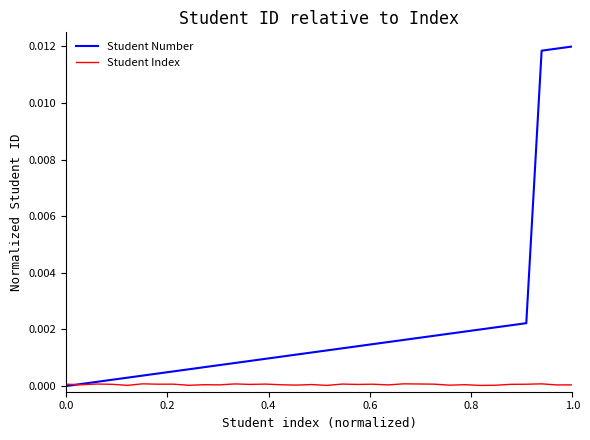

Which series has the largest total across all categories?

Student Number